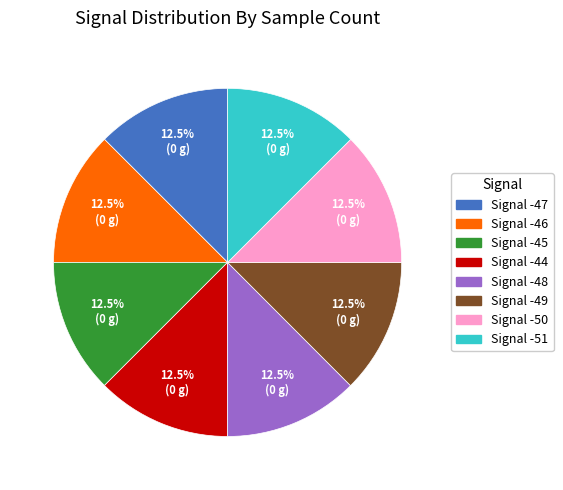

Does any single category account for the majority?

No